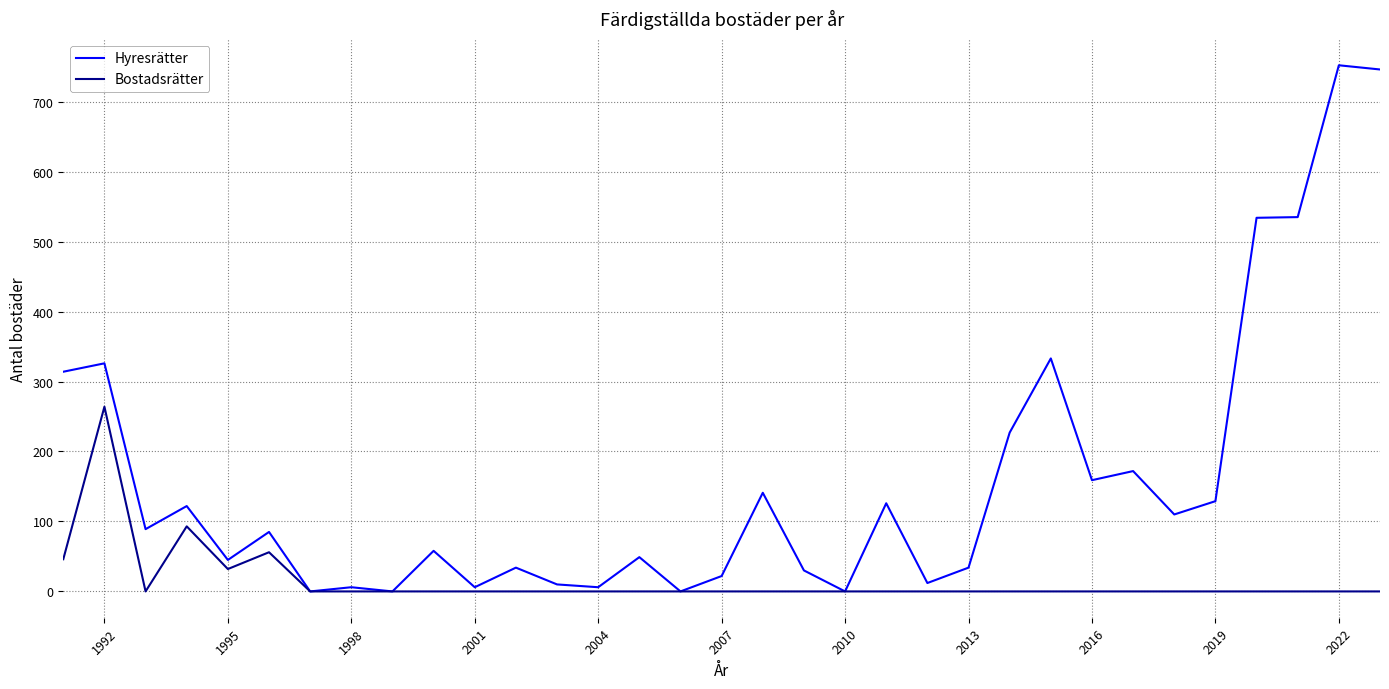

List the series in order of their peak value, lowest first.

Bostadsrätter, Hyresrätter